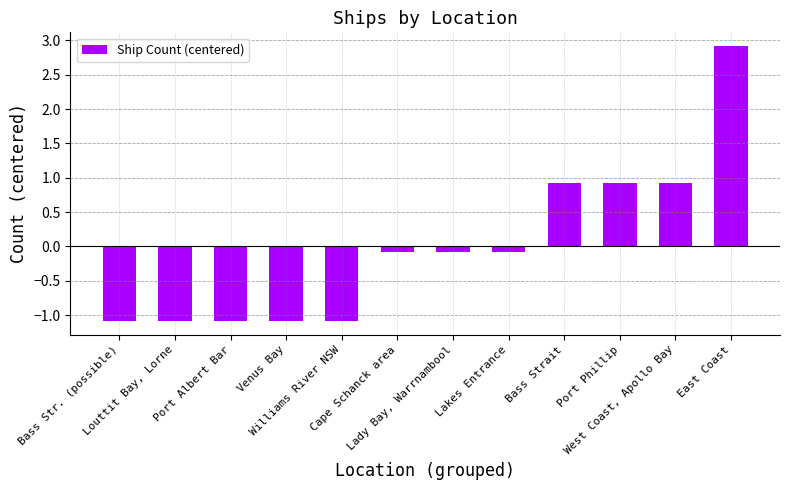

Reading left to right, transcribe all the data shown in this chart.

Bass Str. (possible)=-1.1	Louttit Bay, Lorne=-1.1	Port Albert Bar=-1.1	Venus Bay=-1.1	Williams River NSW=-1.1	Cape Schanck area=-0.1	Lady Bay, Warrnambool=-0.1	Lakes Entrance=-0.1	Bass Strait=0.9	Port Phillip=0.9	West Coast, Apollo Bay=0.9	East Coast=2.9